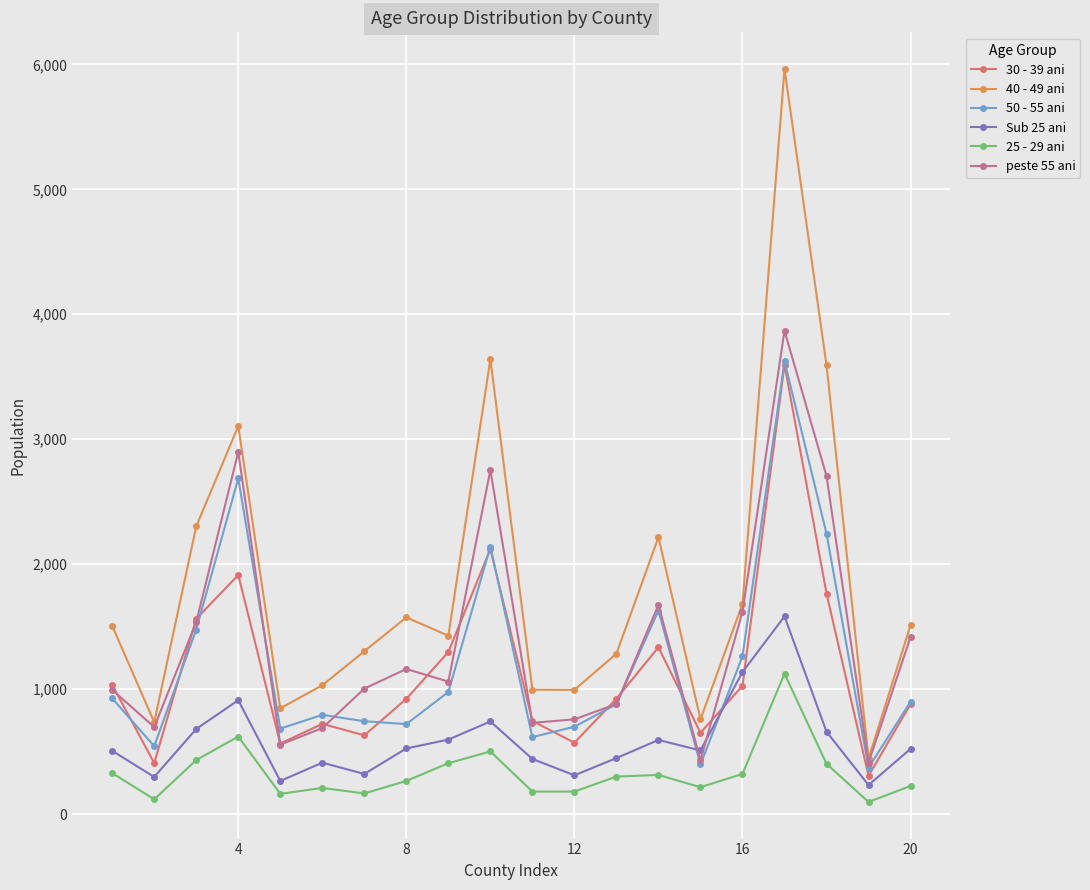

Which series has the largest range (max minus min)?

40 - 49 ani